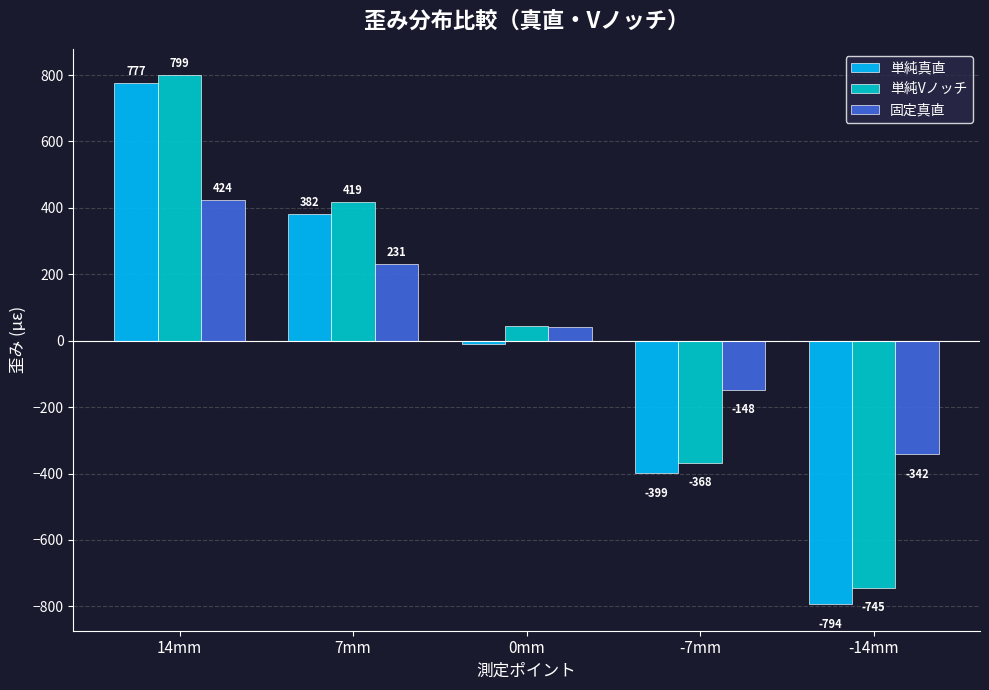

What are all the series names shown in the legend?

単純真直, 単純Vノッチ, 固定真直